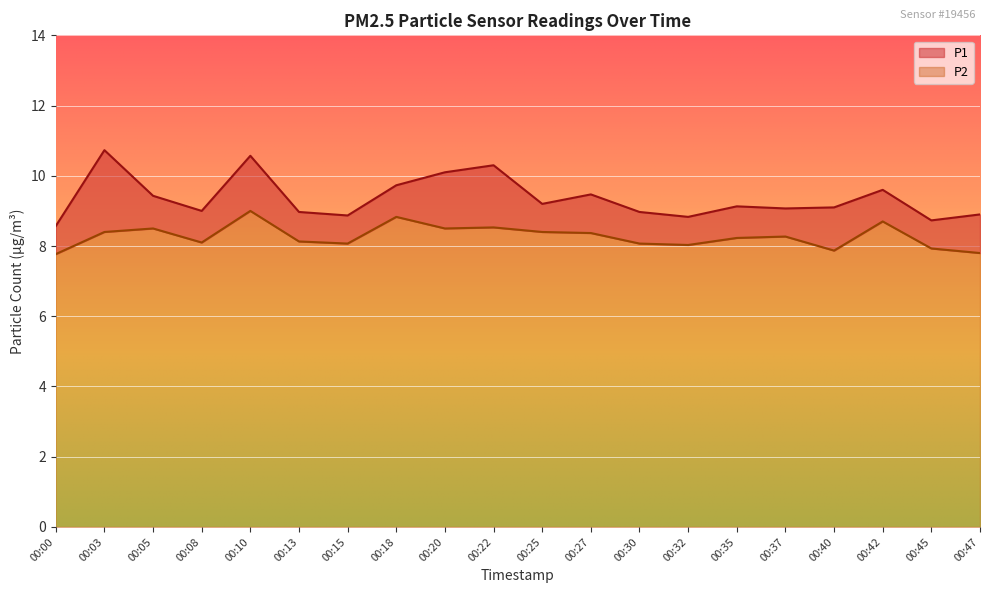

Which series has the largest range (max minus min)?

P1